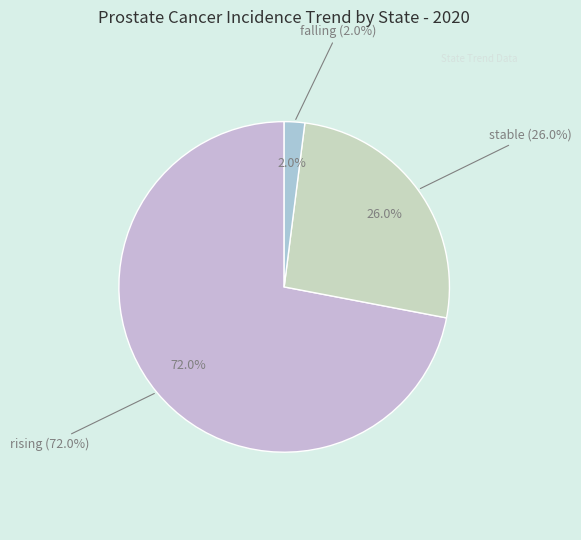

Which category has the biggest portion of the pie?

rising